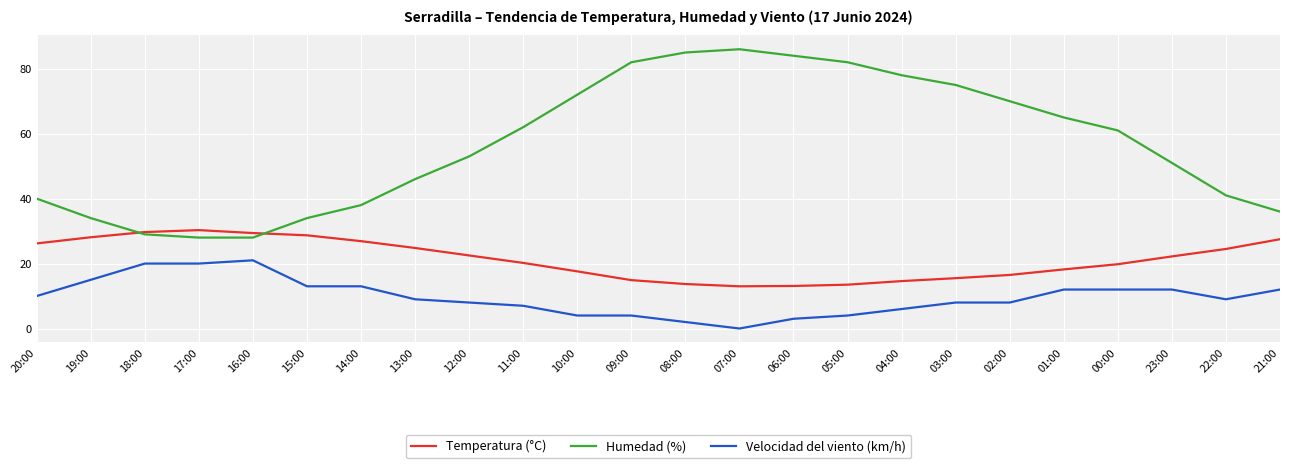

Which category has the lowest value across all series?

07:00